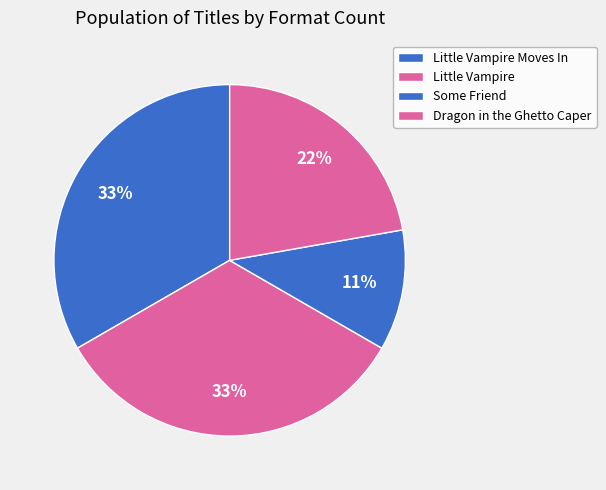

How many slices are in this pie chart?

4